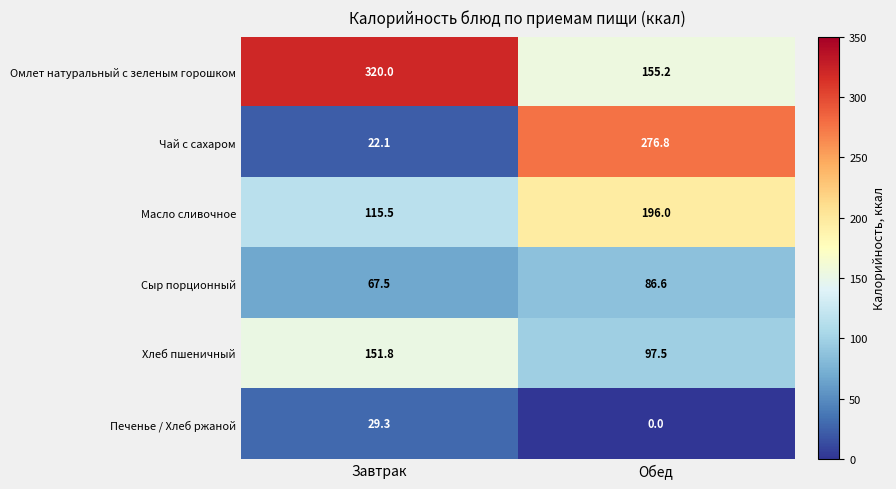

Is it true that Омлет натуральный с зеленым горошком equals 155.2 at Обед?

True